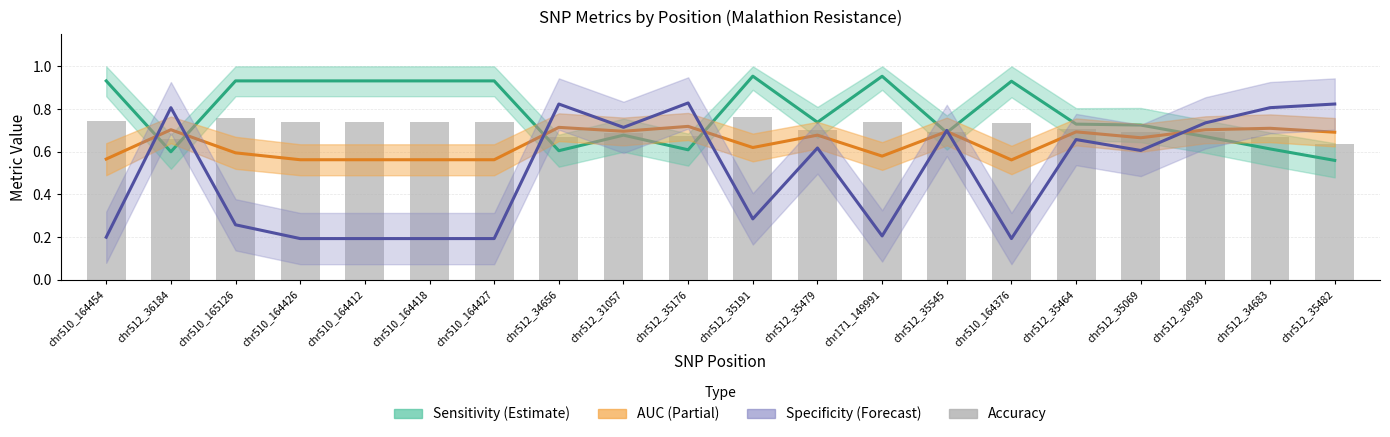

The value of Specificity at chr510_164412 is 0.3. True or false?

False